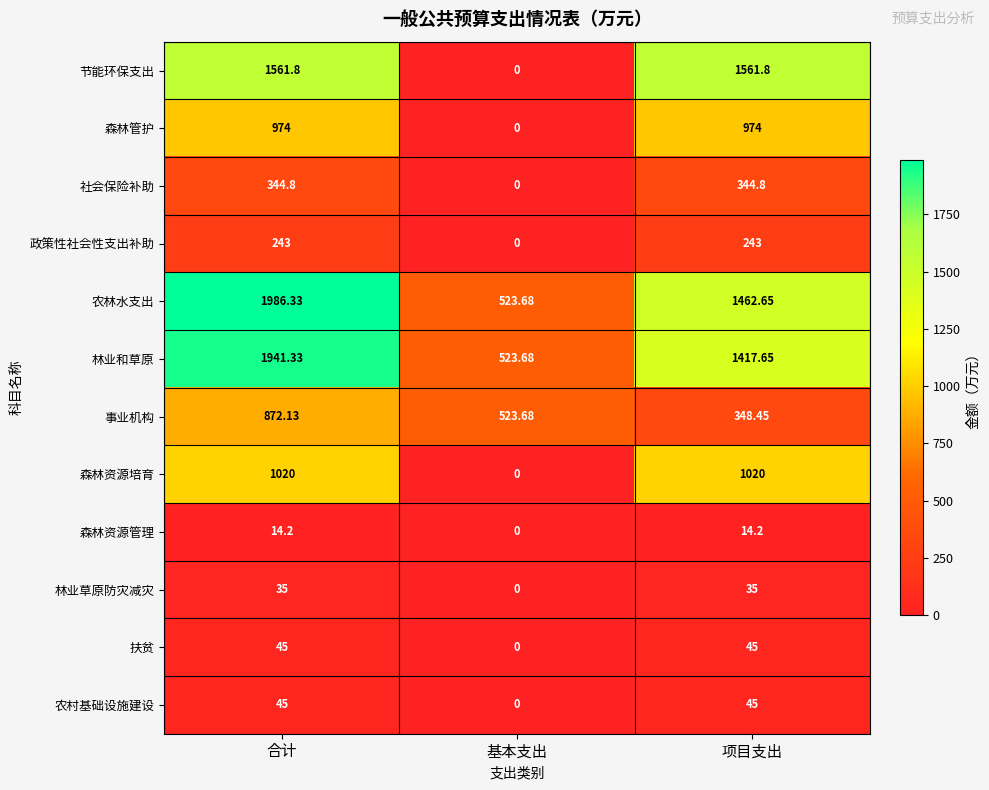

What is the greatest value displayed?

1986.3